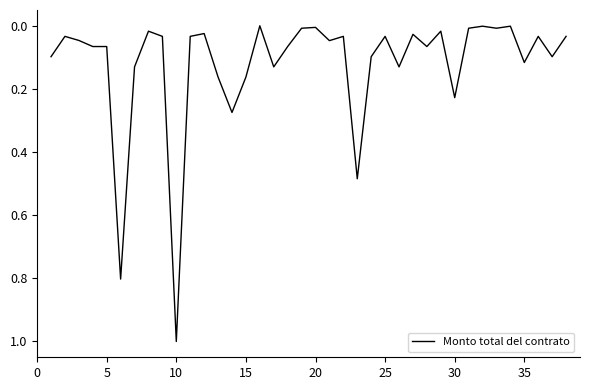

What is the maximum value shown in the chart?

1.0